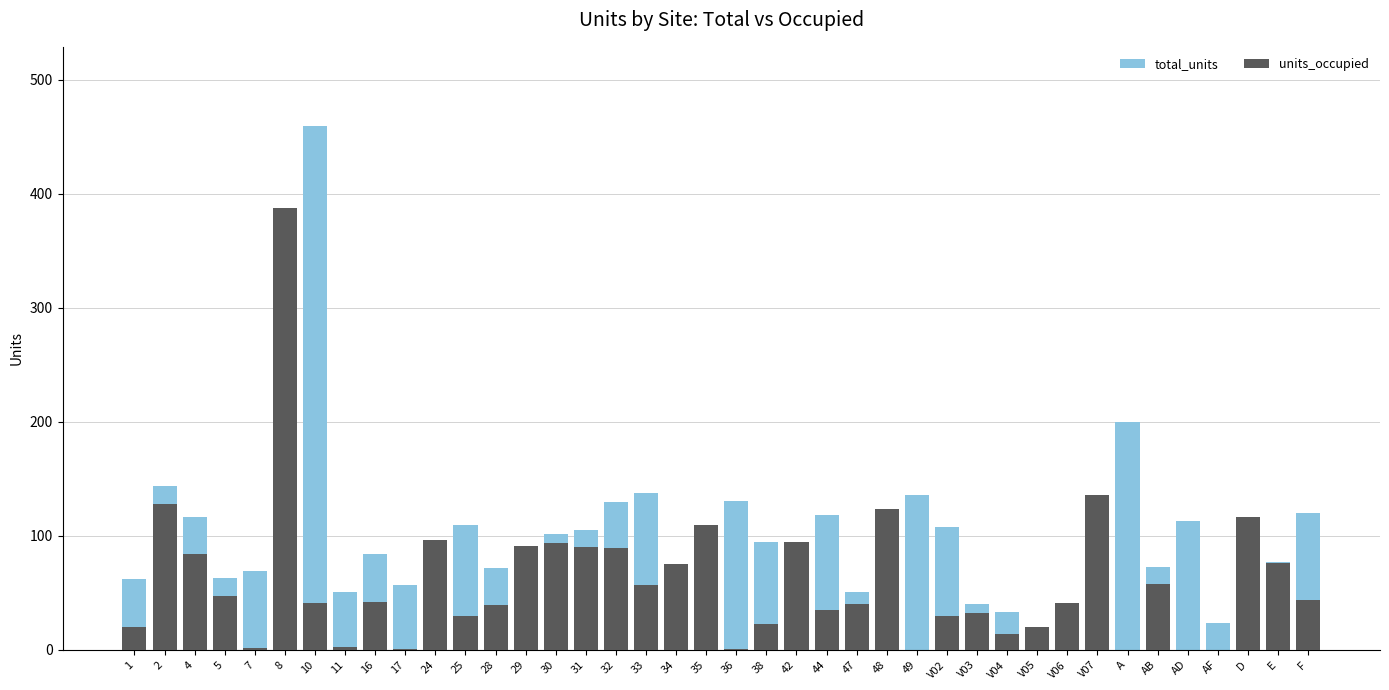

What is the average value of the total_units series?

92